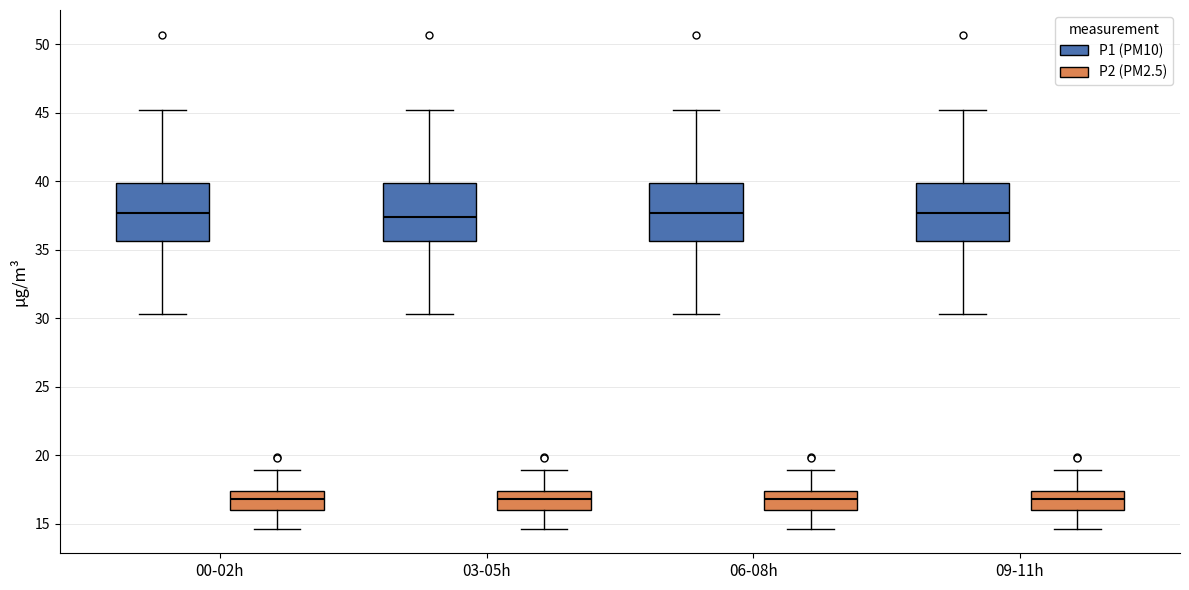

Reading left to right, transcribe this box plot: for each box, give where its median line is, the range the box spans, and where its two whiskers end, as read against the y-axis. The values are not printed on the chart, so give them approximately, as read against the axis.

00-02h (P1 (PM10)): median 37.5, box 35.5 to 40.0, whiskers 30.5 to 45.0
00-02h (P2 (PM2.5)): median 17.0, box 16.0 to 17.5, whiskers 14.5 to 19.0
03-05h (P1 (PM10)): median 37.5, box 35.5 to 40.0, whiskers 30.5 to 45.0
03-05h (P2 (PM2.5)): median 17.0, box 16.0 to 17.5, whiskers 14.5 to 19.0
06-08h (P1 (PM10)): median 37.5, box 35.5 to 40.0, whiskers 30.5 to 45.0
06-08h (P2 (PM2.5)): median 17.0, box 16.0 to 17.5, whiskers 14.5 to 19.0
09-11h (P1 (PM10)): median 37.5, box 35.5 to 40.0, whiskers 30.5 to 45.0
09-11h (P2 (PM2.5)): median 17.0, box 16.0 to 17.5, whiskers 14.5 to 19.0